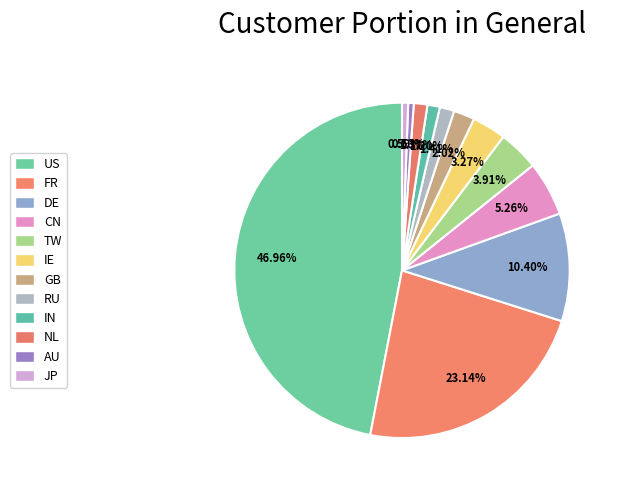

What is the smallest slice in the pie chart?

AU